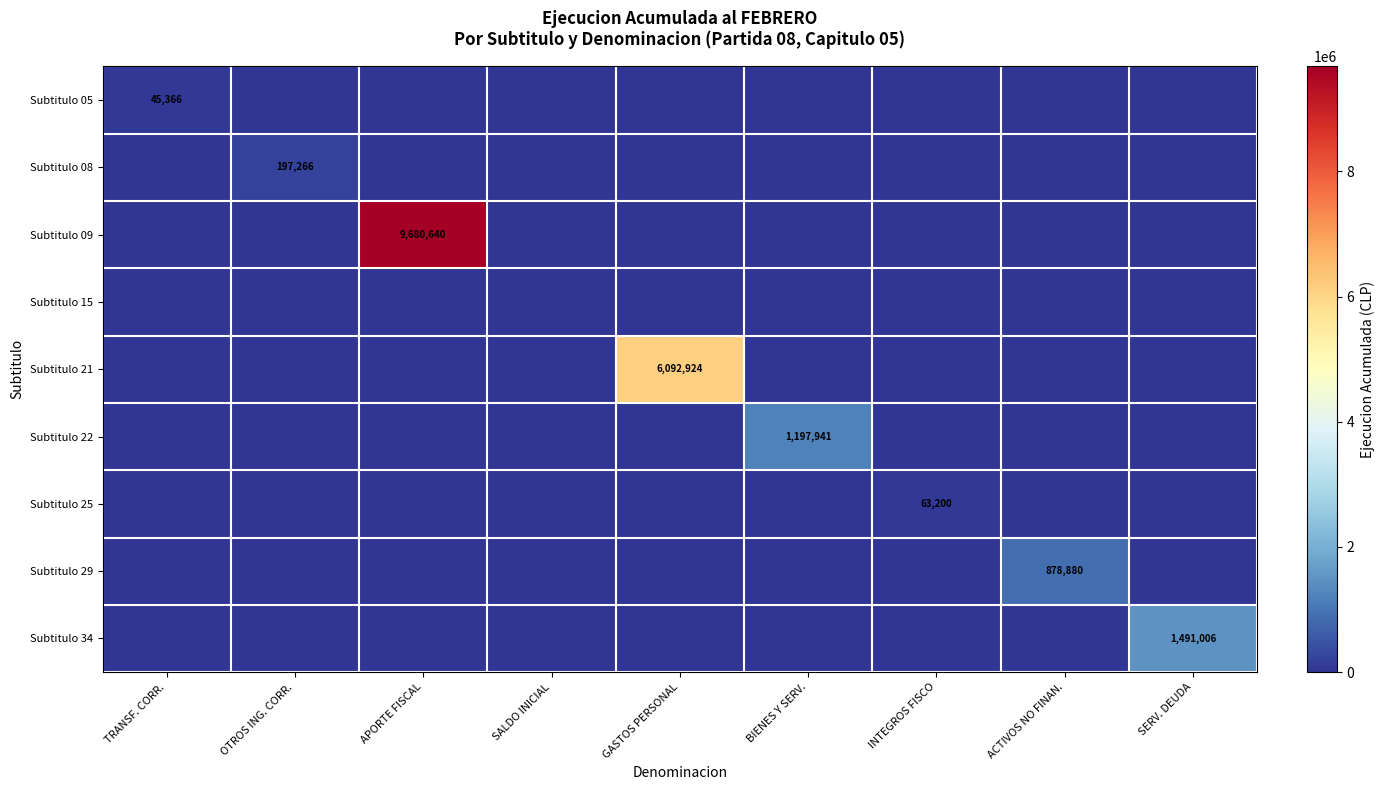

True or false: Subtitulo 22 has a value of 1197941 at BIENES Y SERV..

True